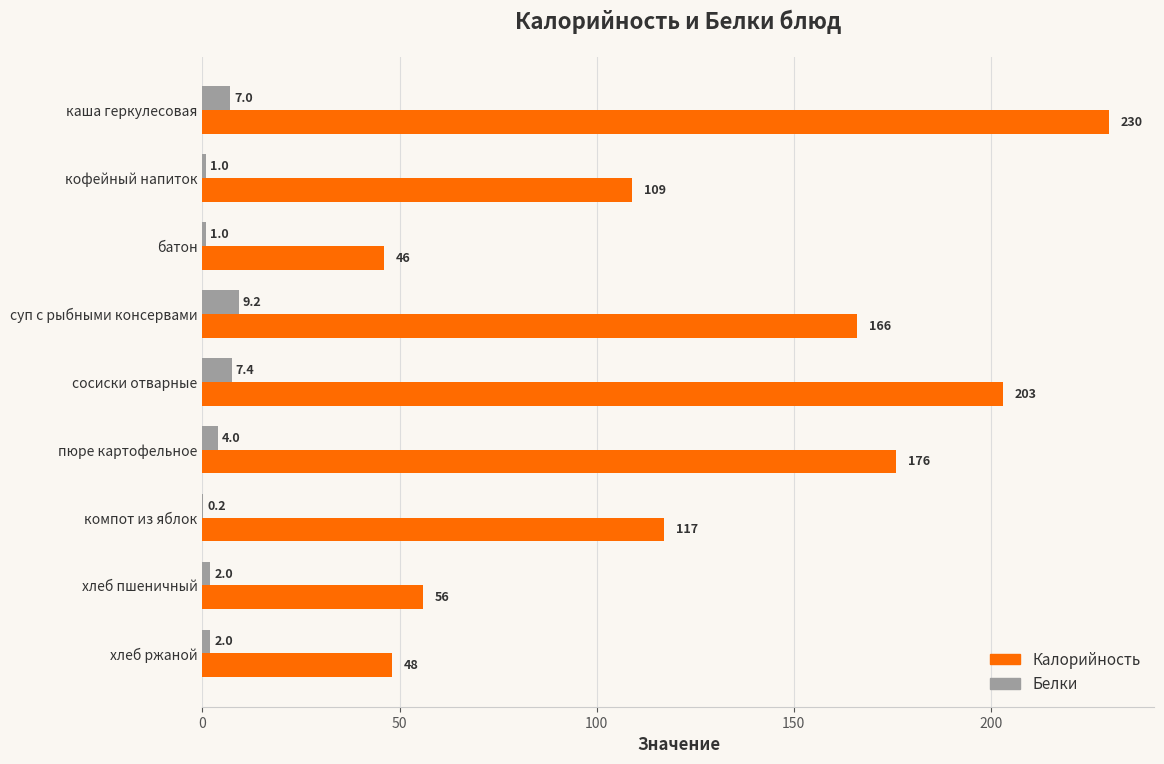

The value of Калорийность at суп с рыбными консервами is 166.0. True or false?

True